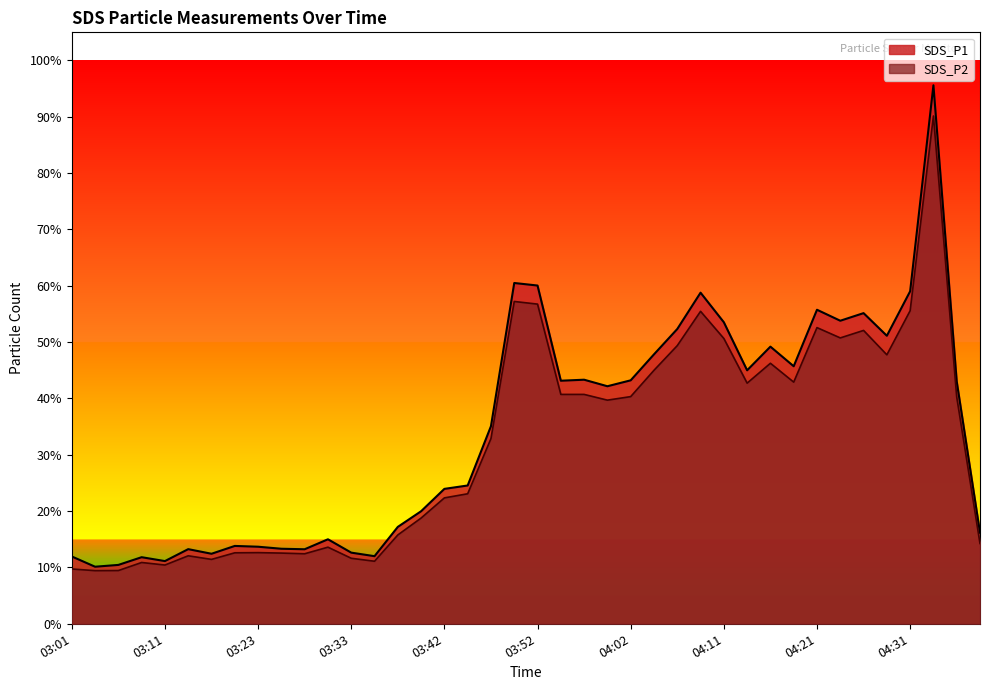

Reading left to right, list all the values displayed in this chart.

SDS_P1: 11.9	10.1	10.4	11.8	11.1	13.2	12.4	13.8	13.7	13.3	13.2	15.0	12.6	12.0	17.2	20.0	23.9	24.6	35.1	60.5	60.0	43.1	43.3	42.2	43.2	47.8	52.3	58.8	53.5	45.0	49.2	45.7	55.8	53.8	55.1	51.1	59.0	95.6	43.0	16.2
SDS_P2: 9.7	9.4	9.4	10.9	10.4	12.1	11.4	12.6	12.6	12.6	12.4	13.6	11.6	11.1	15.8	18.8	22.4	23.1	32.9	57.2	56.8	40.7	40.7	39.7	40.3	45.0	49.4	55.5	50.6	42.7	46.2	42.9	52.6	50.8	52.1	47.8	55.6	90.2	40.2	14.2